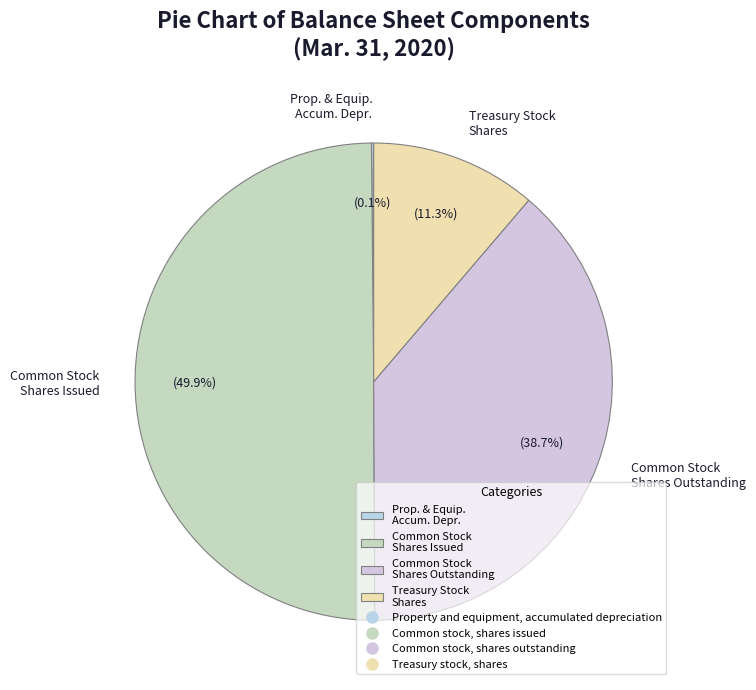

Is Common Stock Shares Outstanding the majority of the pie?

No